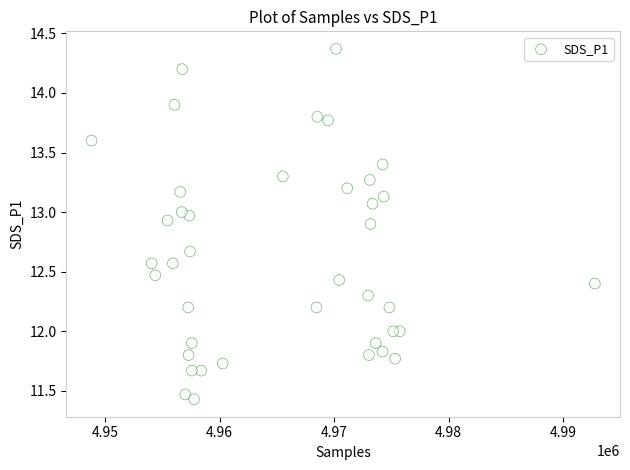

What is the range of Y values (max minus min)?

2.9